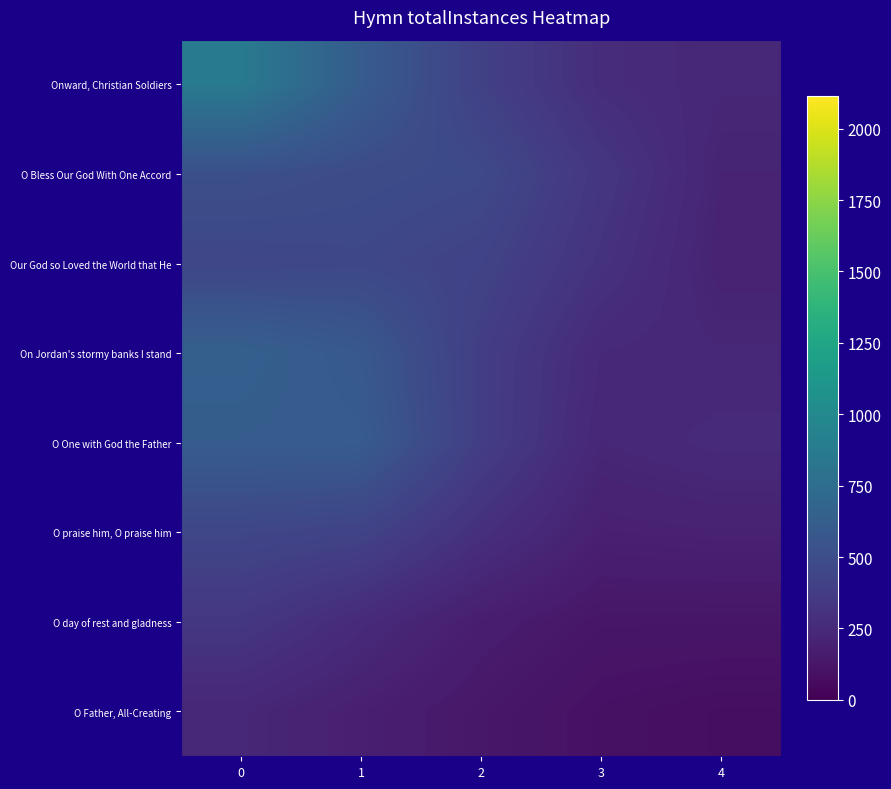

What is the total value across all series at 1?

3616.4